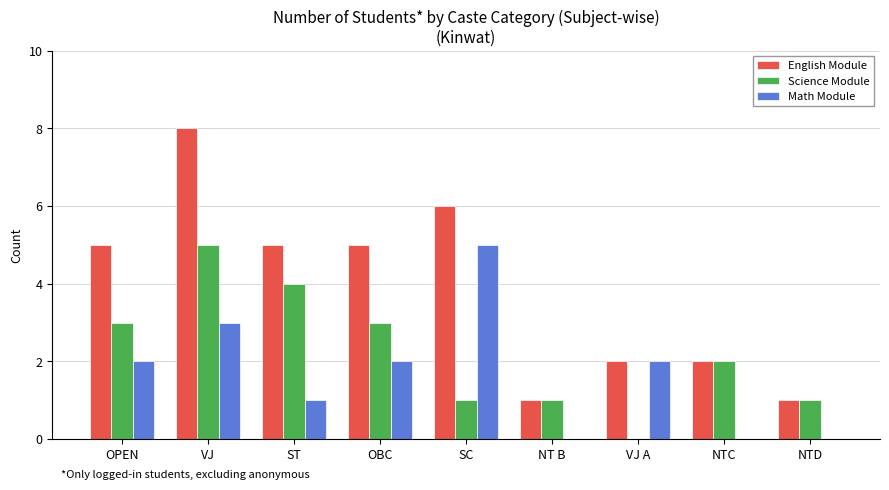

Reading left to right, extract all data points from this chart.

English Module: 5	8	5	5	6	1	2	2	1
Science Module: 3	5	4	3	1	1	0	2	1
Math Module: 2	3	1	2	5	0	2	0	0